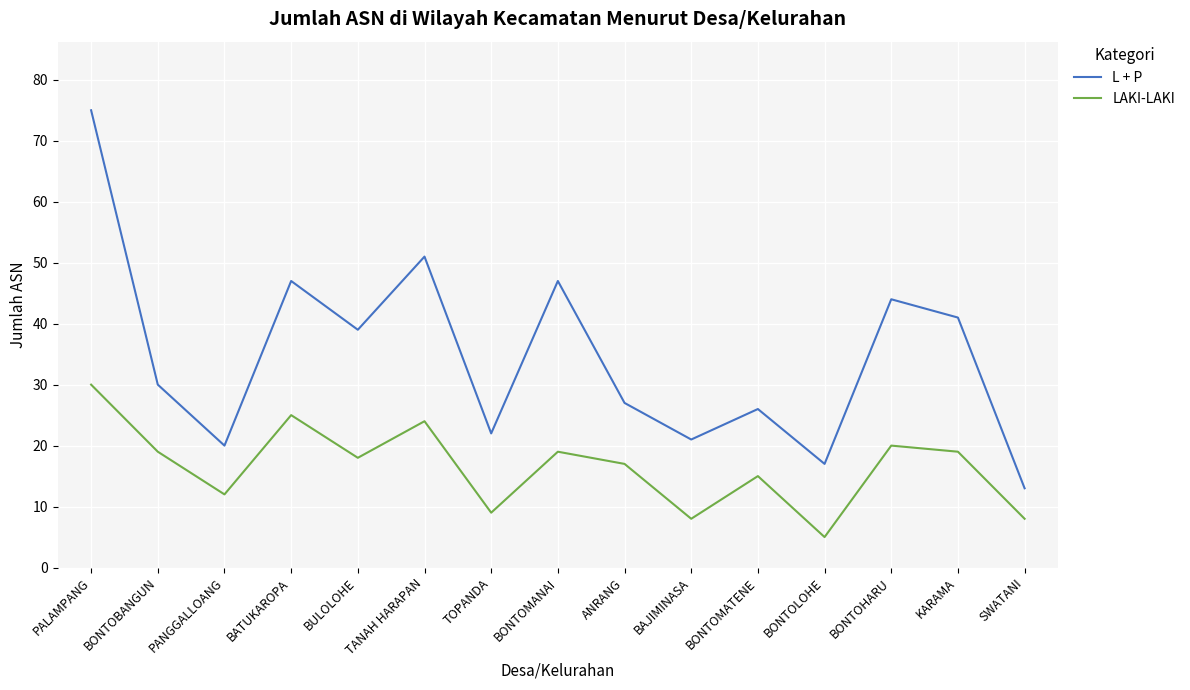

True or false: LAKI-LAKI and L + P cross at least once.

False